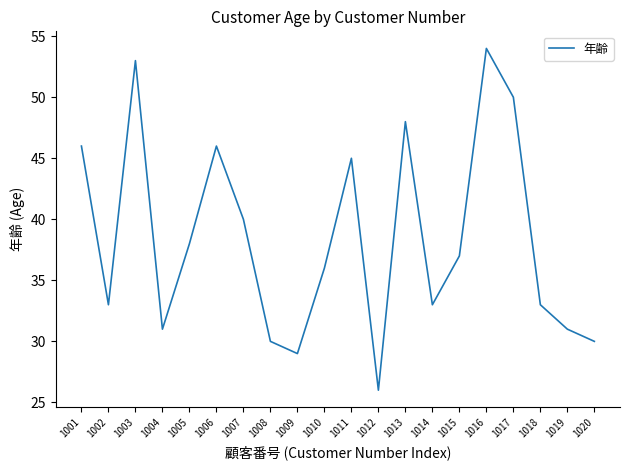

Where is the data nearest to the value 40?

1007